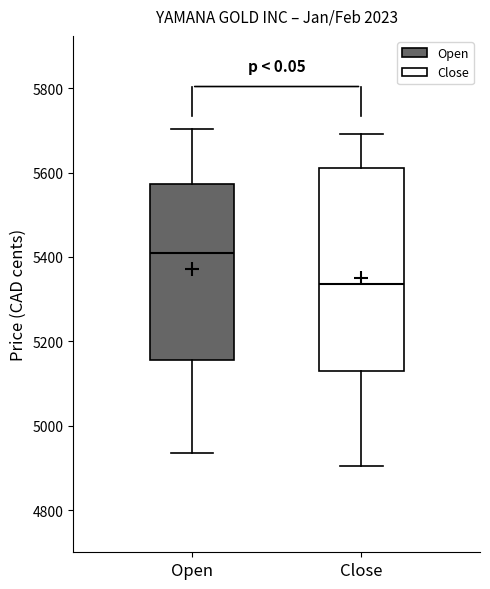

Reading left to right, transcribe this box plot: for each box, give where its median line is, the range the box spans, and where its two whiskers end, as read against the y-axis. The values are not printed on the chart, so give them approximately, as read against the axis.

Open: median 5400, box 5160 to 5580, whiskers 4940 to 5700
Close: median 5340, box 5140 to 5620, whiskers 4900 to 5700